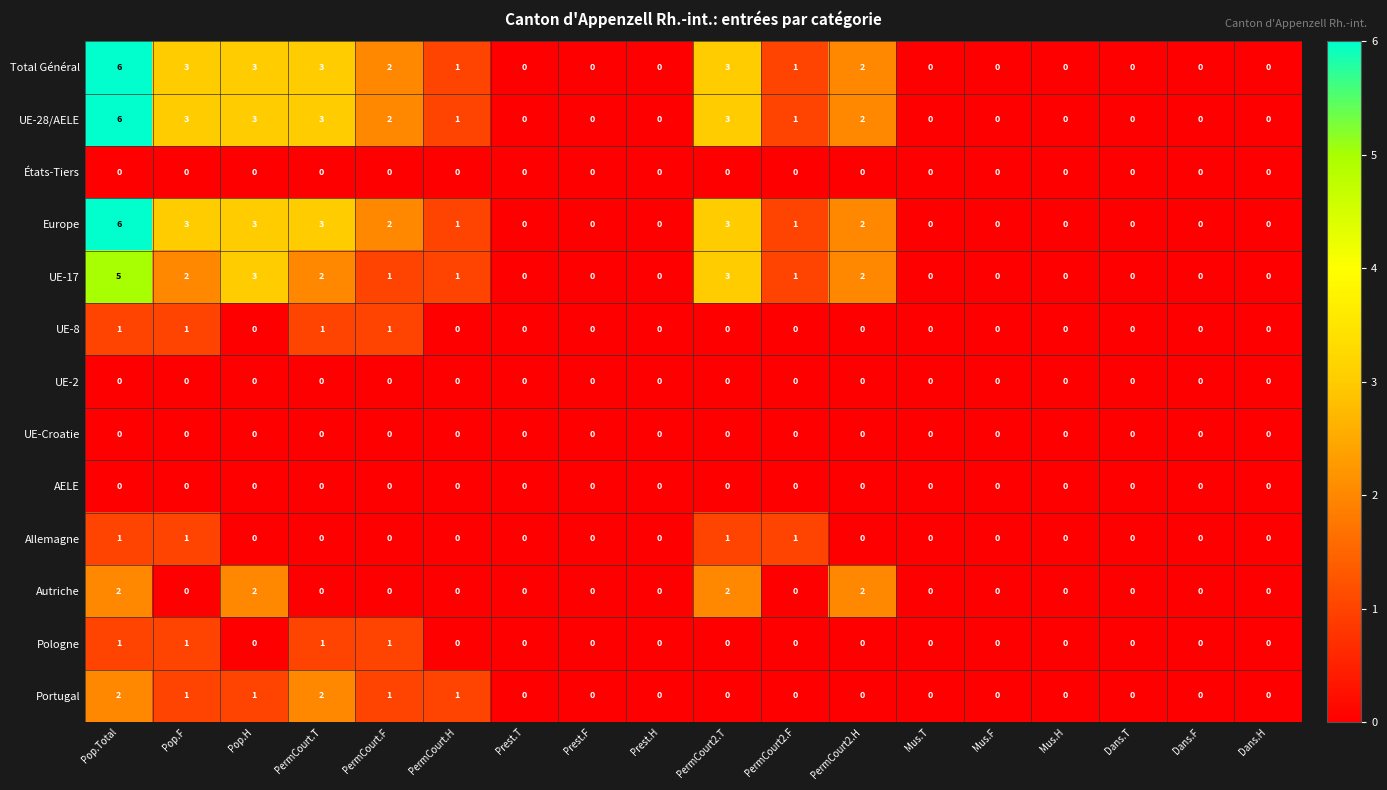

At which label does Europe first exceed 1?

Pop.Total